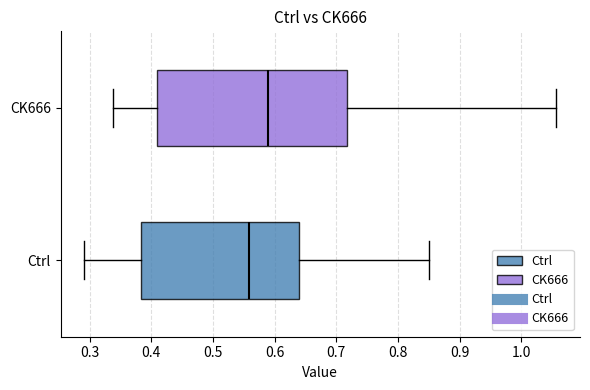

Where does the left whisker of the box for Ctrl end on the x-axis? The values are not printed on the chart, so give them approximately, as read against the axis.

0.29